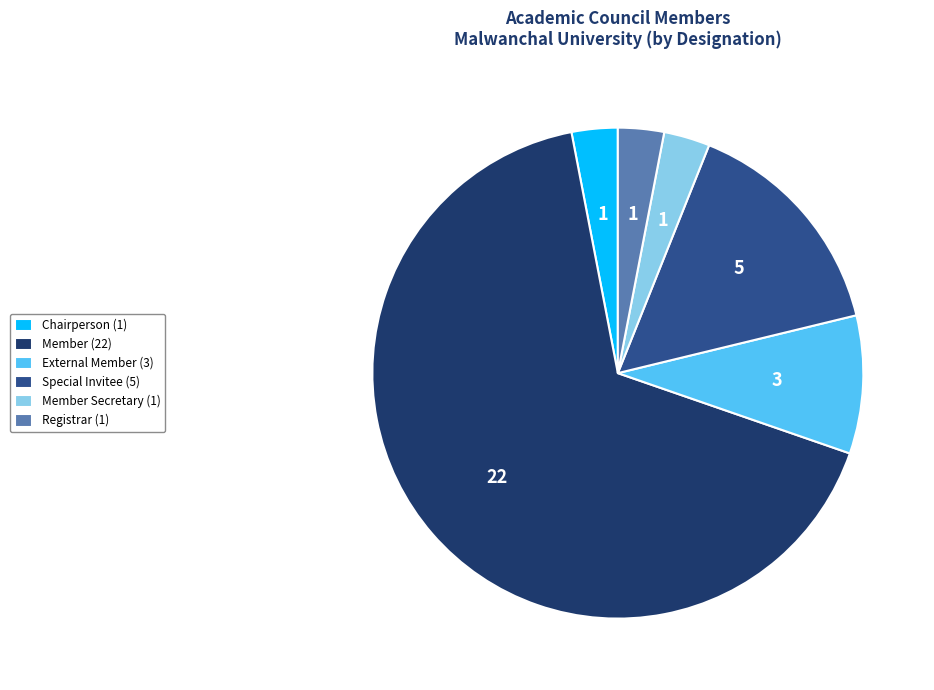

What is the largest slice in the pie chart?

Member (22)